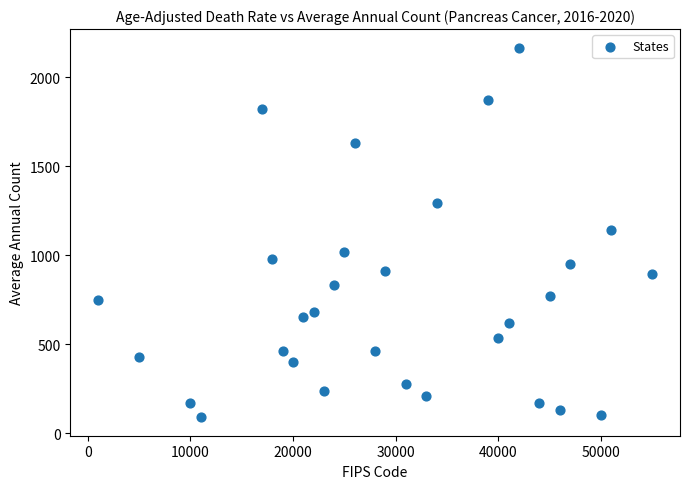

What is the range of Y values (max minus min)?

2078